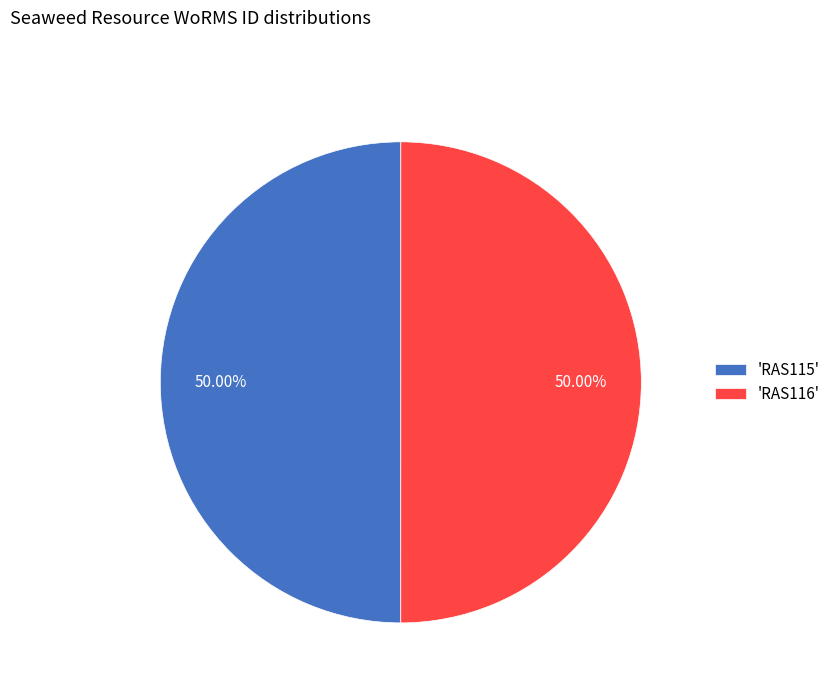

Is the sum of 'RAS116' and 'RAS115' greater than half?

Yes